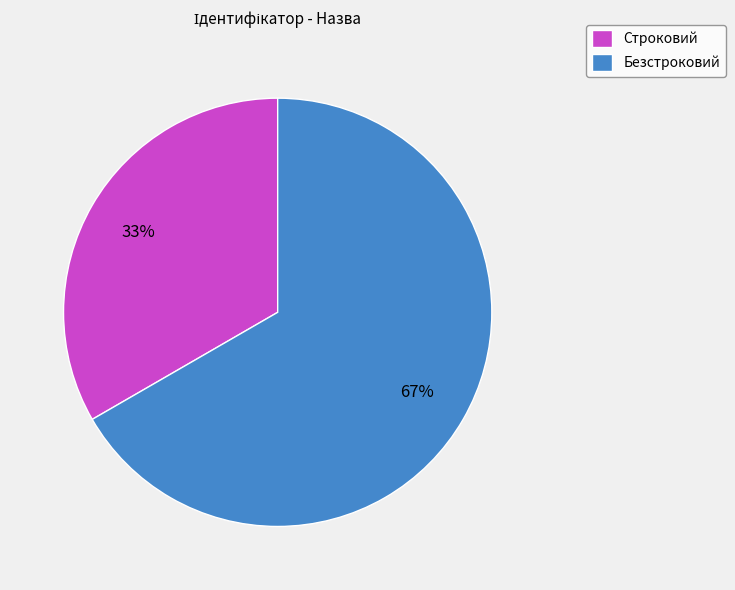

What is the majority slice?

Безстроковий